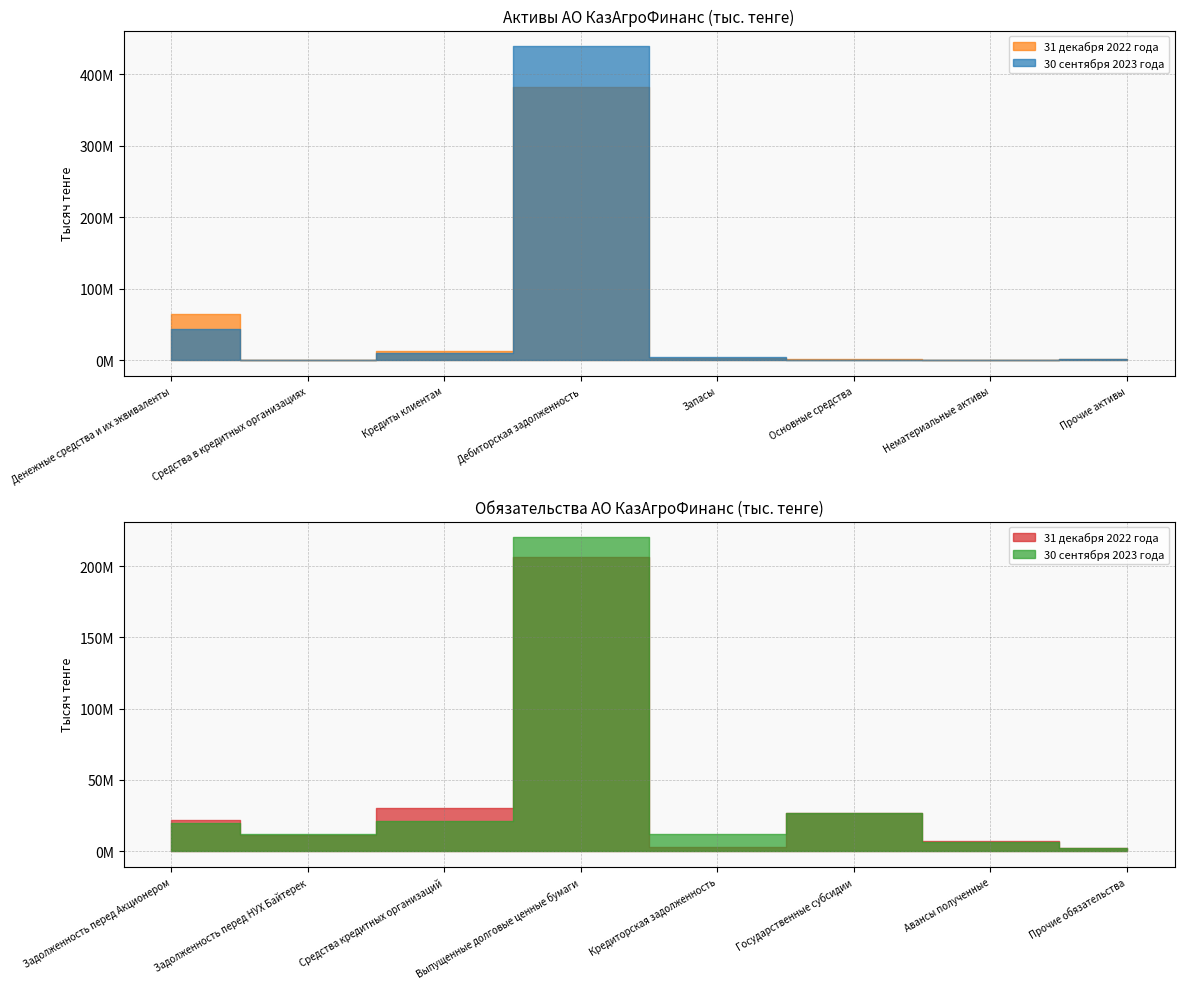

True or false: 30 сентября 2023 года has more than 1 interior local peaks.

False